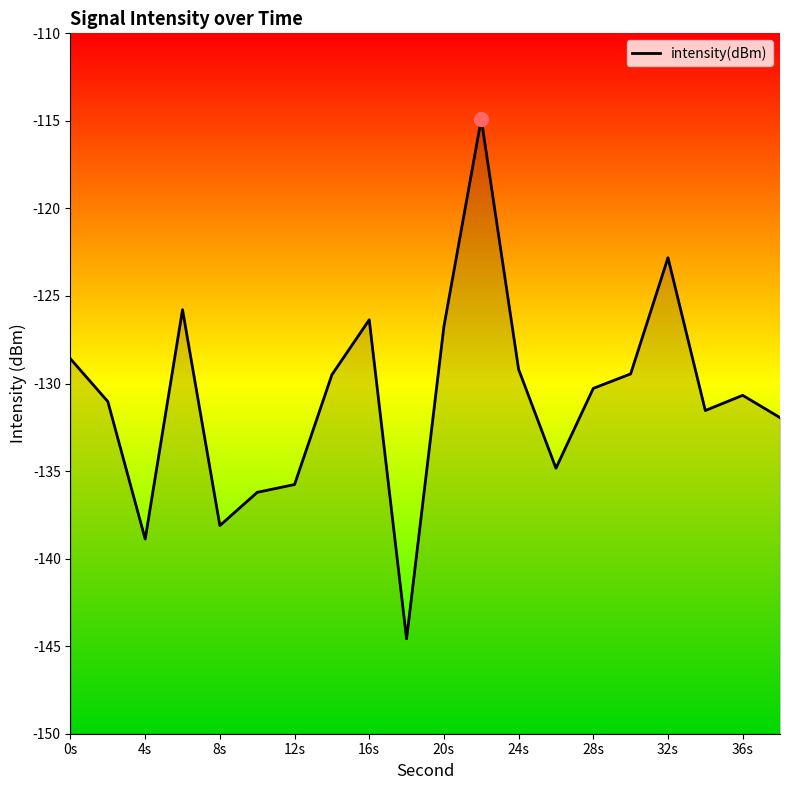

True or false: the data shows -64.3 at 32s.

False